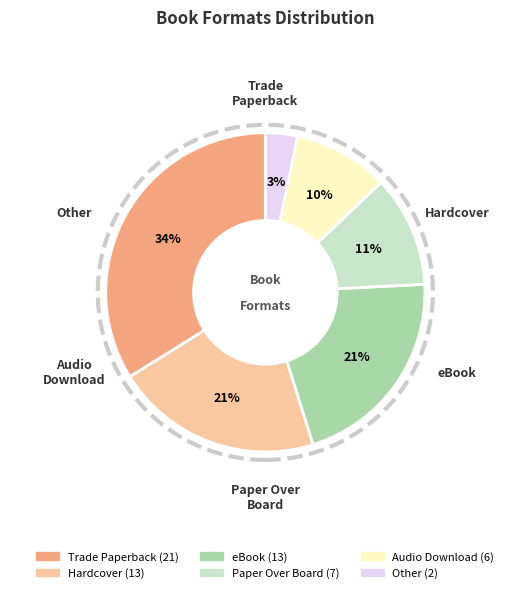

To the nearest percent, what is the average slice percentage?

17%